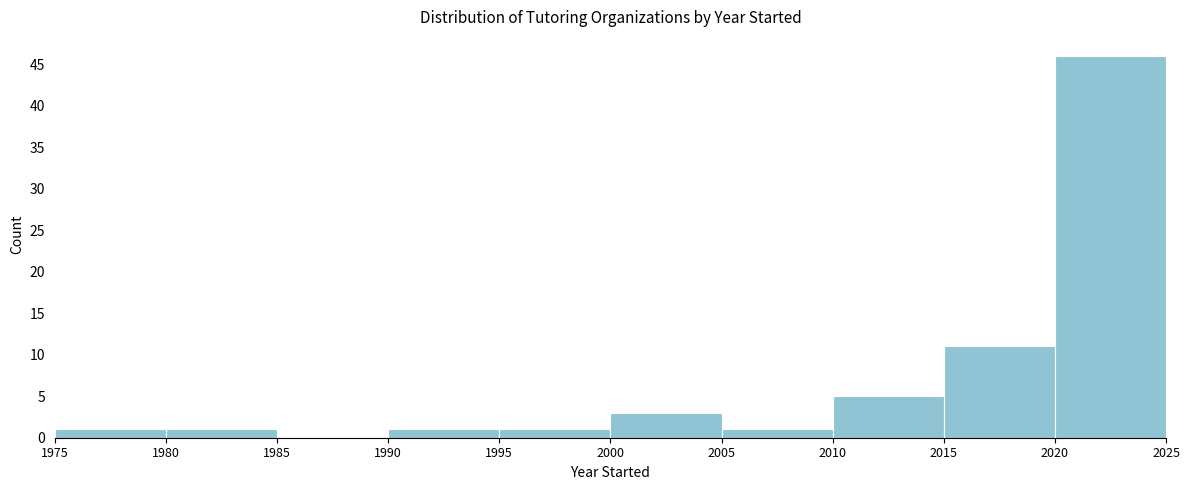

How tall is the bar that spans 2015 to 2020 on the x-axis? The values are not printed on the chart, so give them approximately, as read against the axis.

11